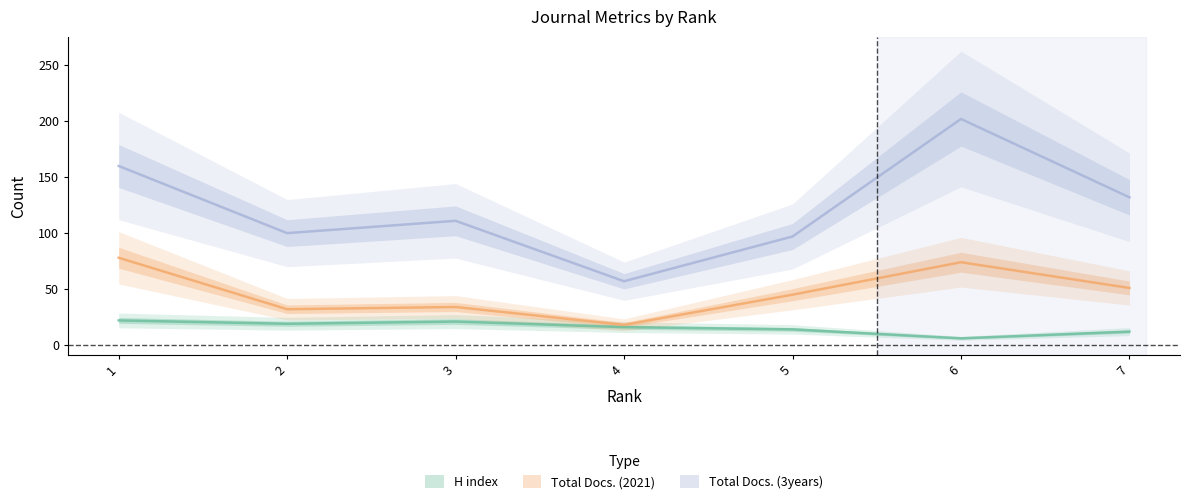

What is the difference between the Total Docs. (2021) values at 7 and 1?

27